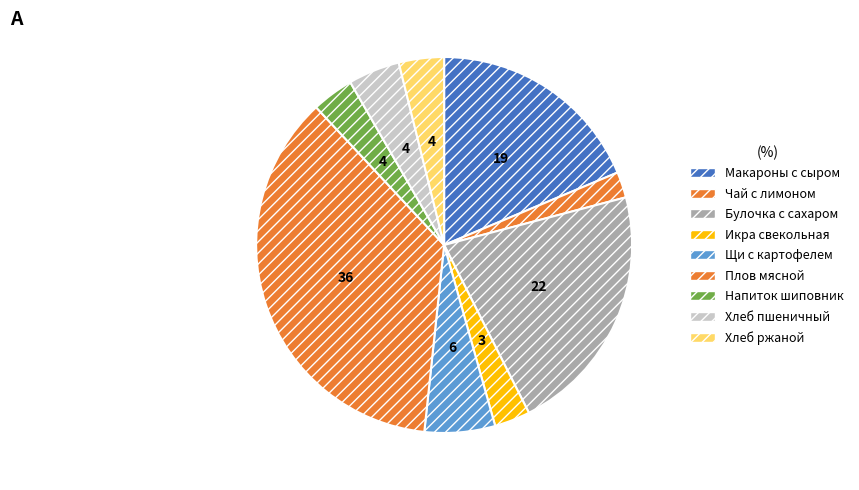

How many segments does this pie chart have?

9